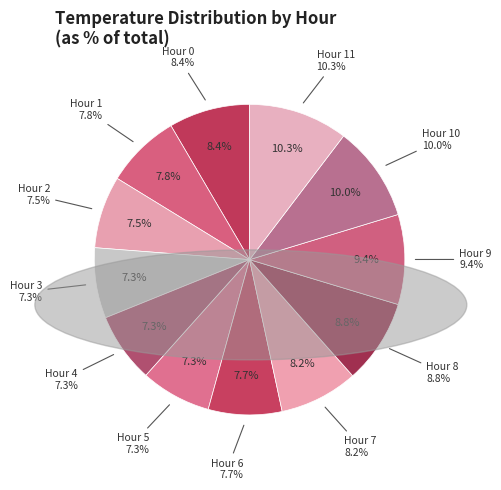

To the nearest percent, what portion does Hour 0 represent?

8%